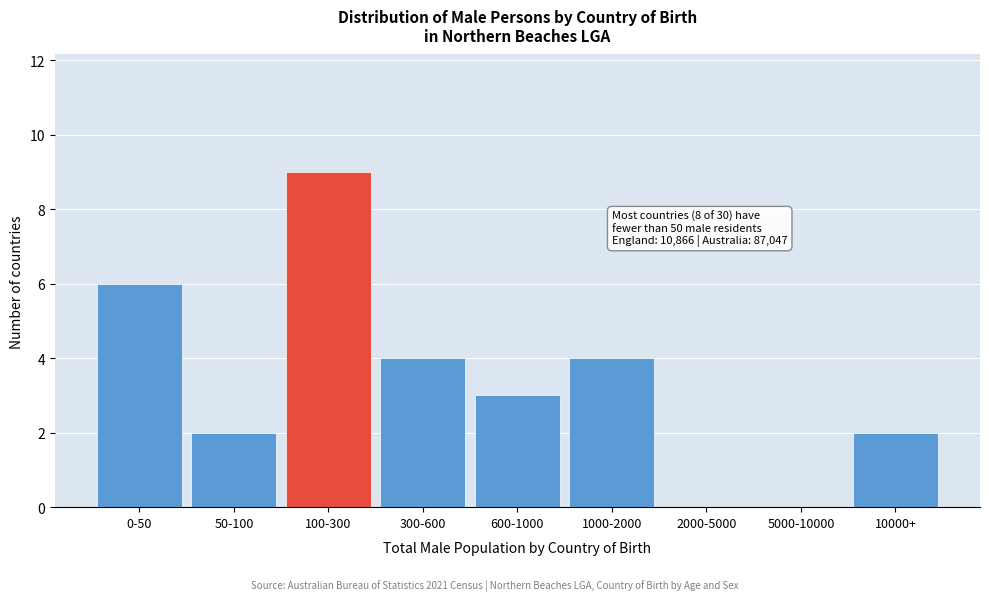

What is the sum of the values at 5000-10000 and 600-1000?

3